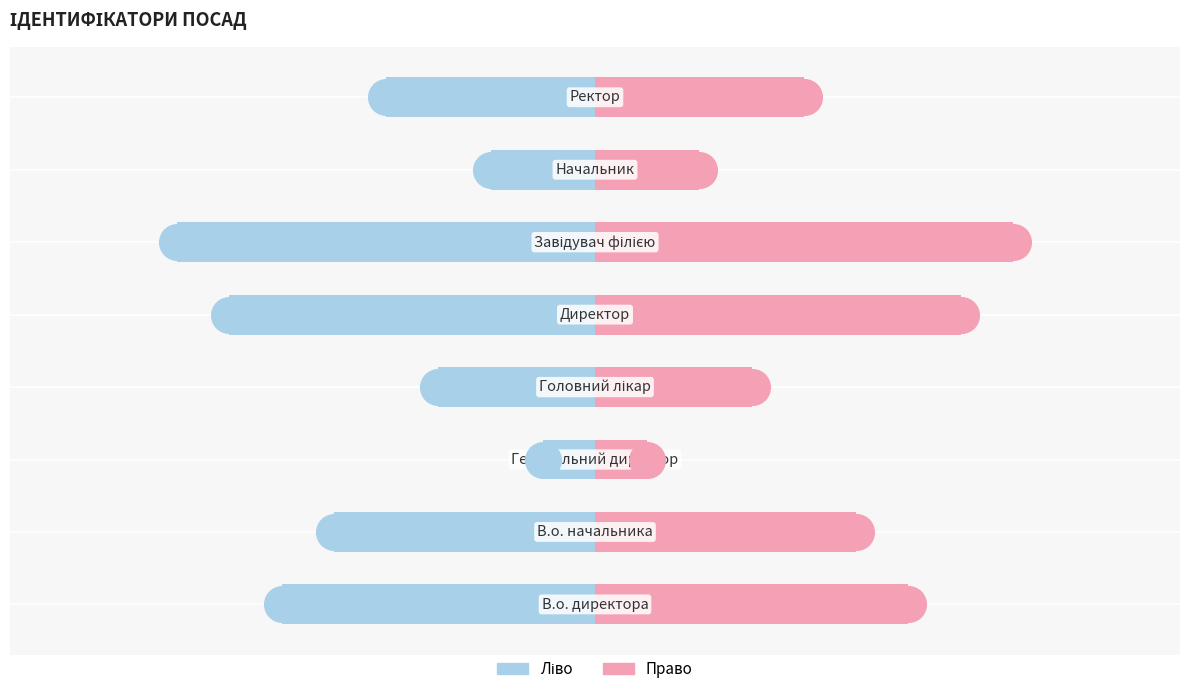

Which series has the widest spread of Y values?

Ідентифікатор (ліво)